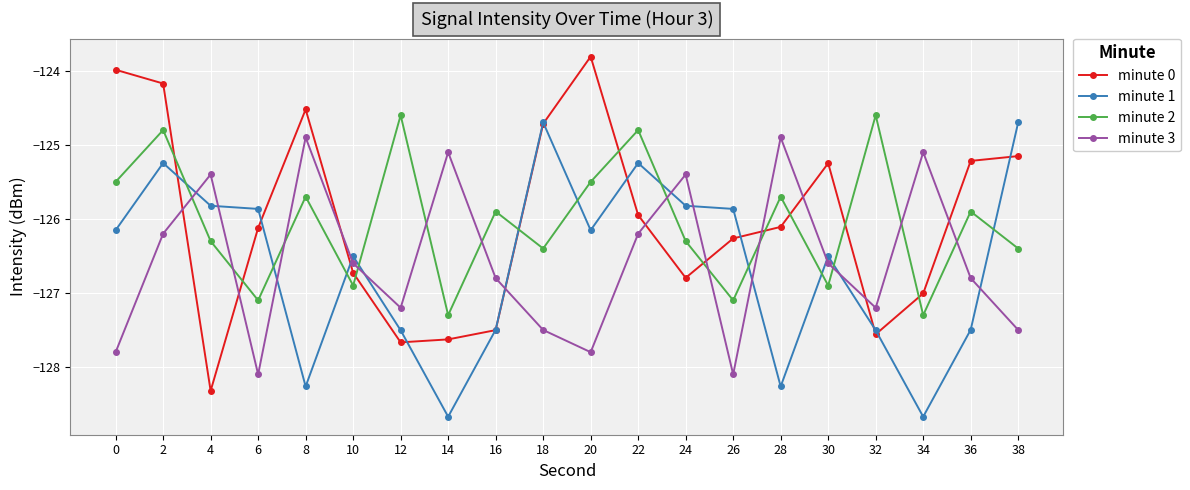

How many distinct data groups are displayed?

4